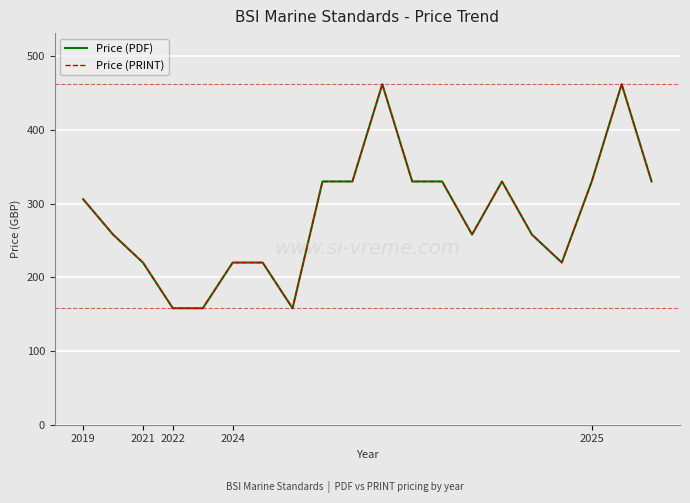

Does the chart have visible grid lines?

Yes